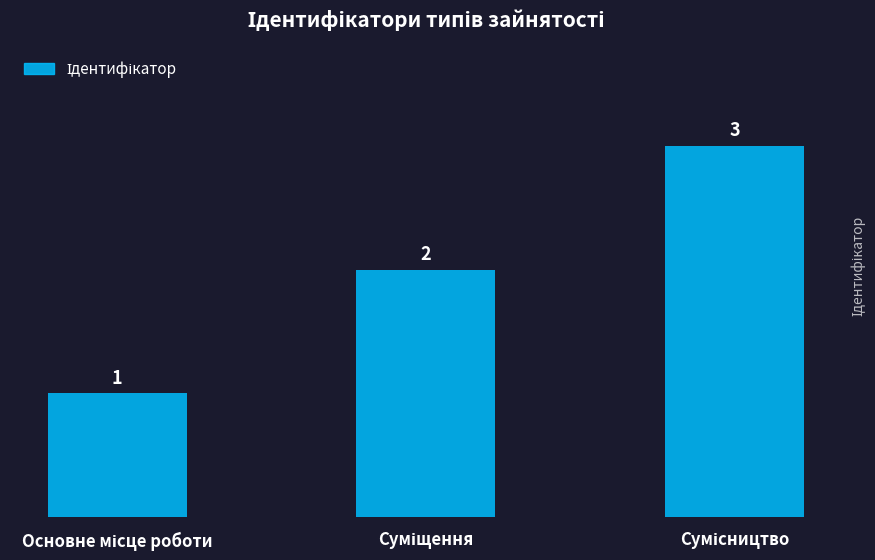

What is the greatest value displayed?

3